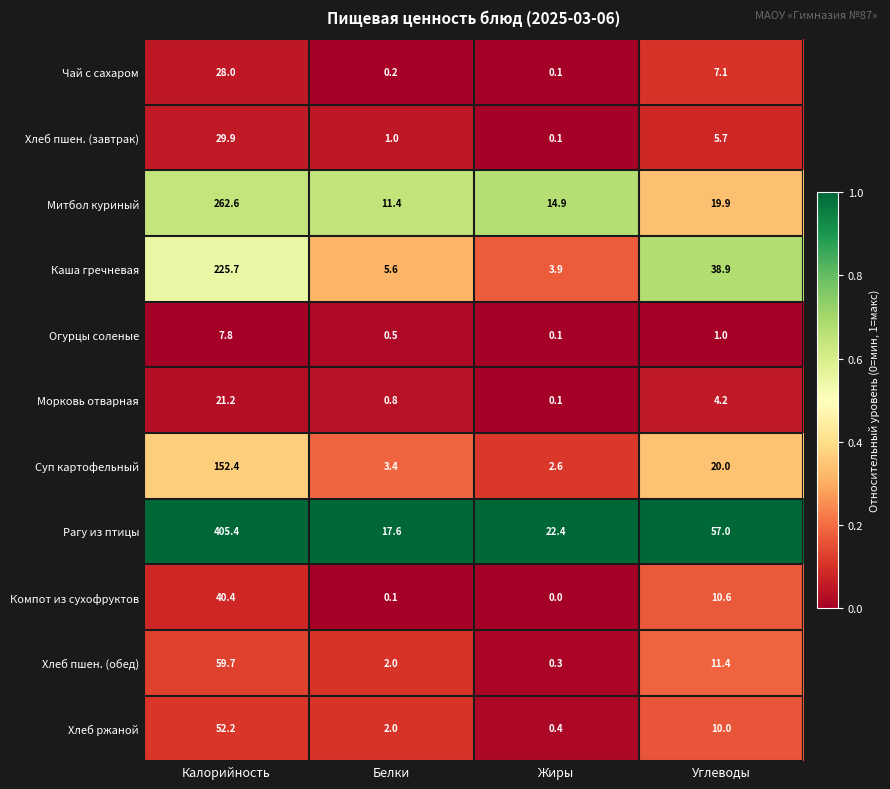

What is the spread (max minus min) of values at Жиры?

22.4